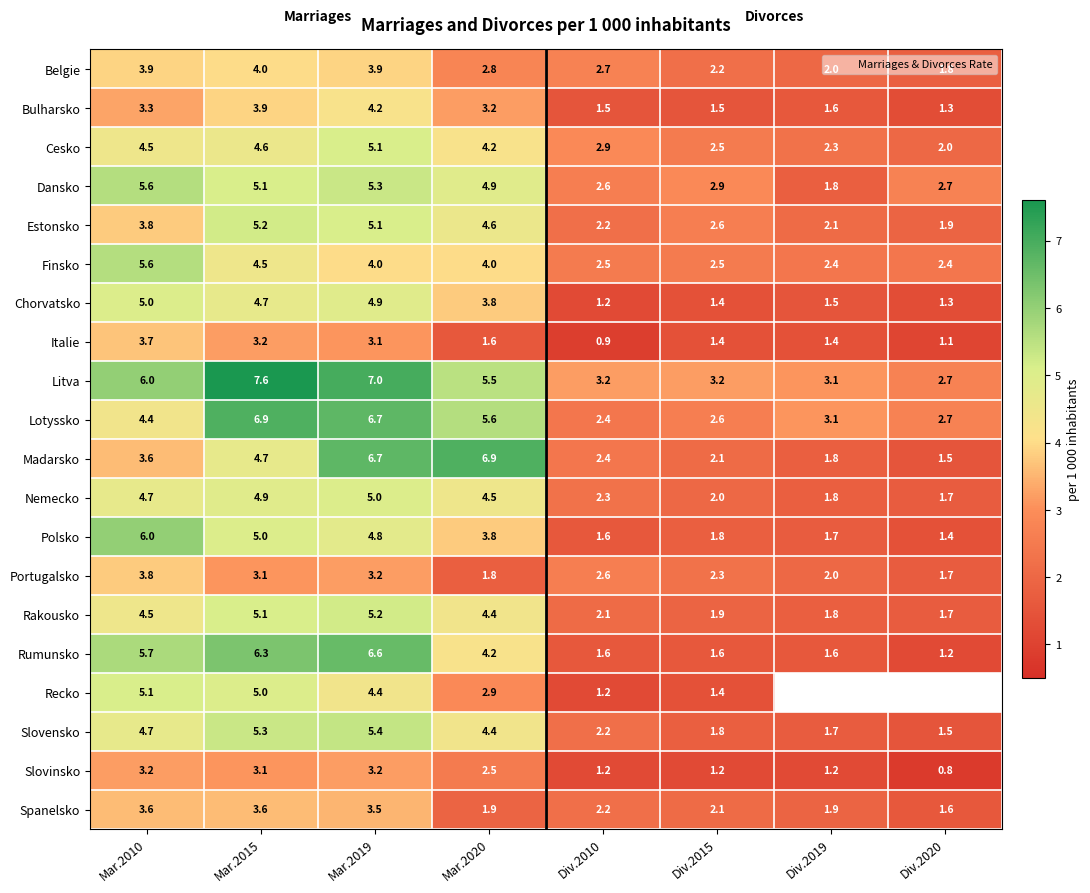

The value of Portugalsko at Div.2020 is 3.0. True or false?

False